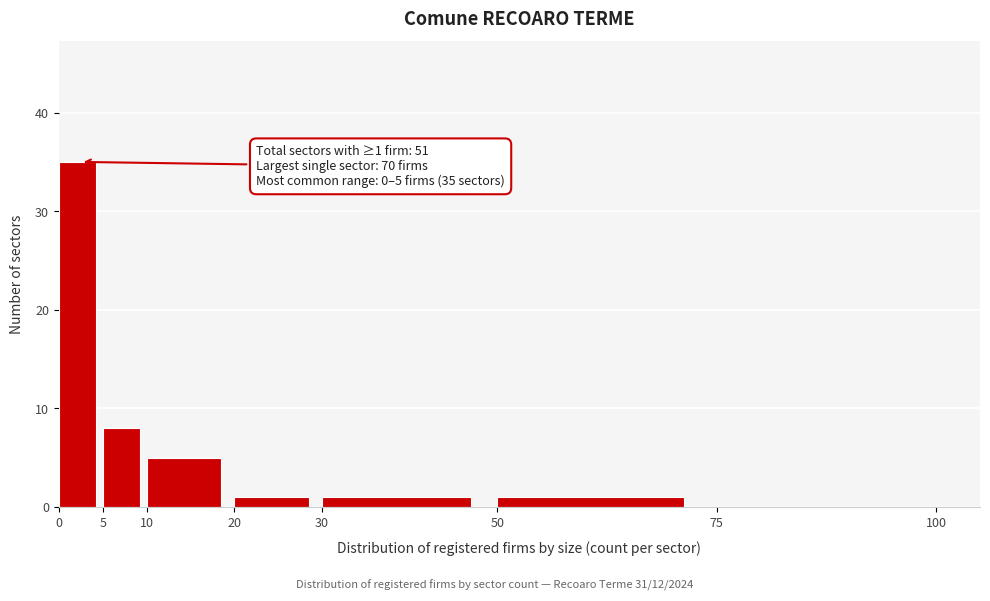

Over which range of the x-axis is the bar tallest?

0 to 5